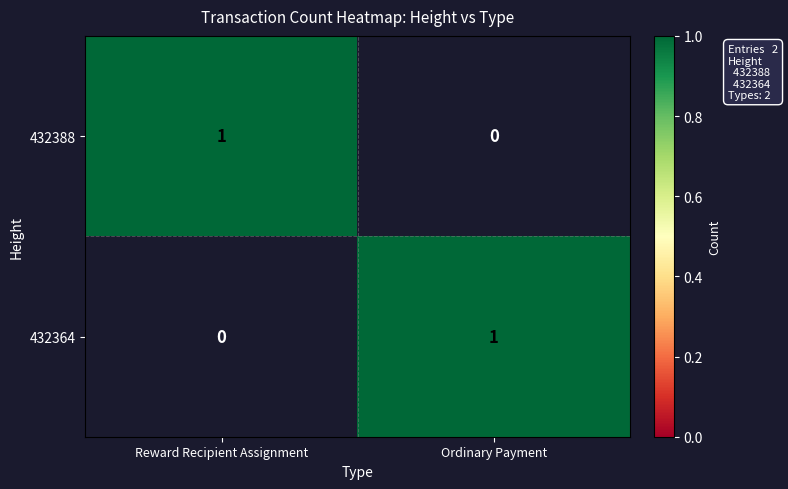

What is the difference between the maximum and minimum values in the 432364 series?

1